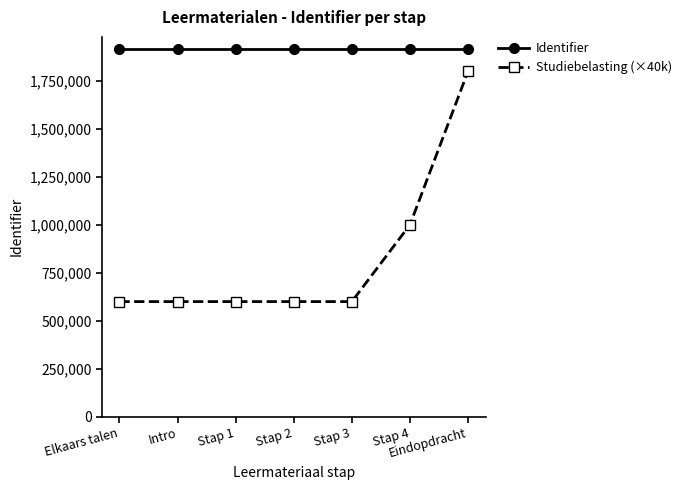

Where is Studiebelasting (×40k) nearest to the value 1200000?

Stap 4